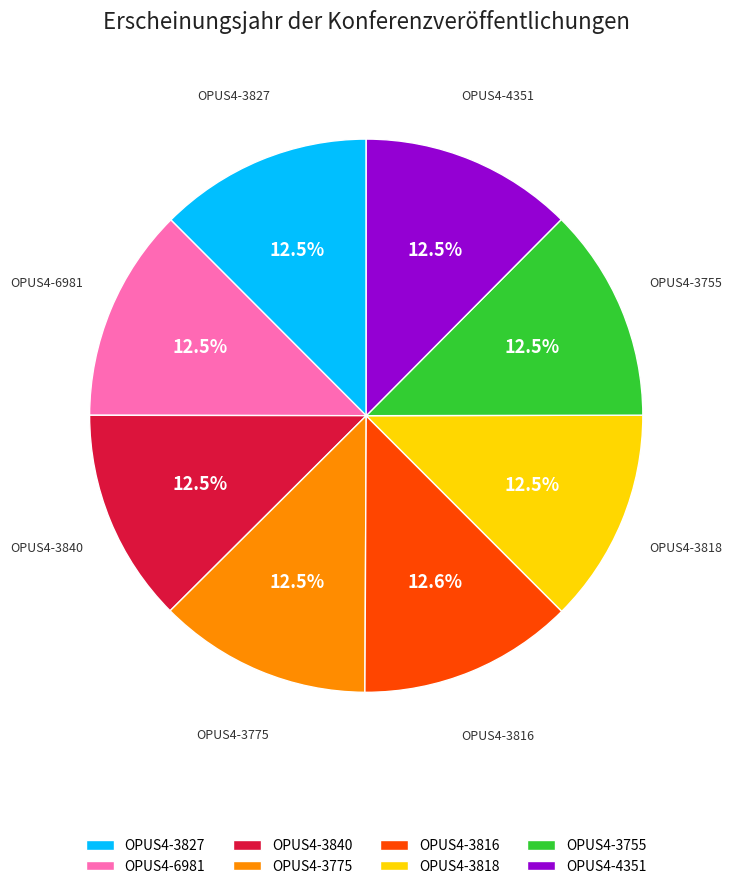

What percentage do OPUS4-6981 and OPUS4-3827 together represent?

25.0%